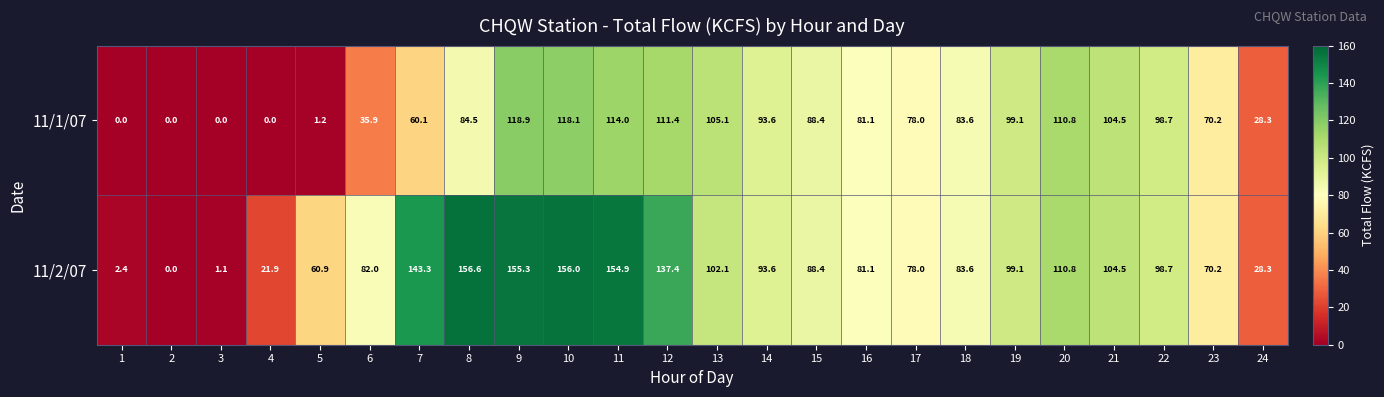

How many data points in 11/1/07 are above 84?

12